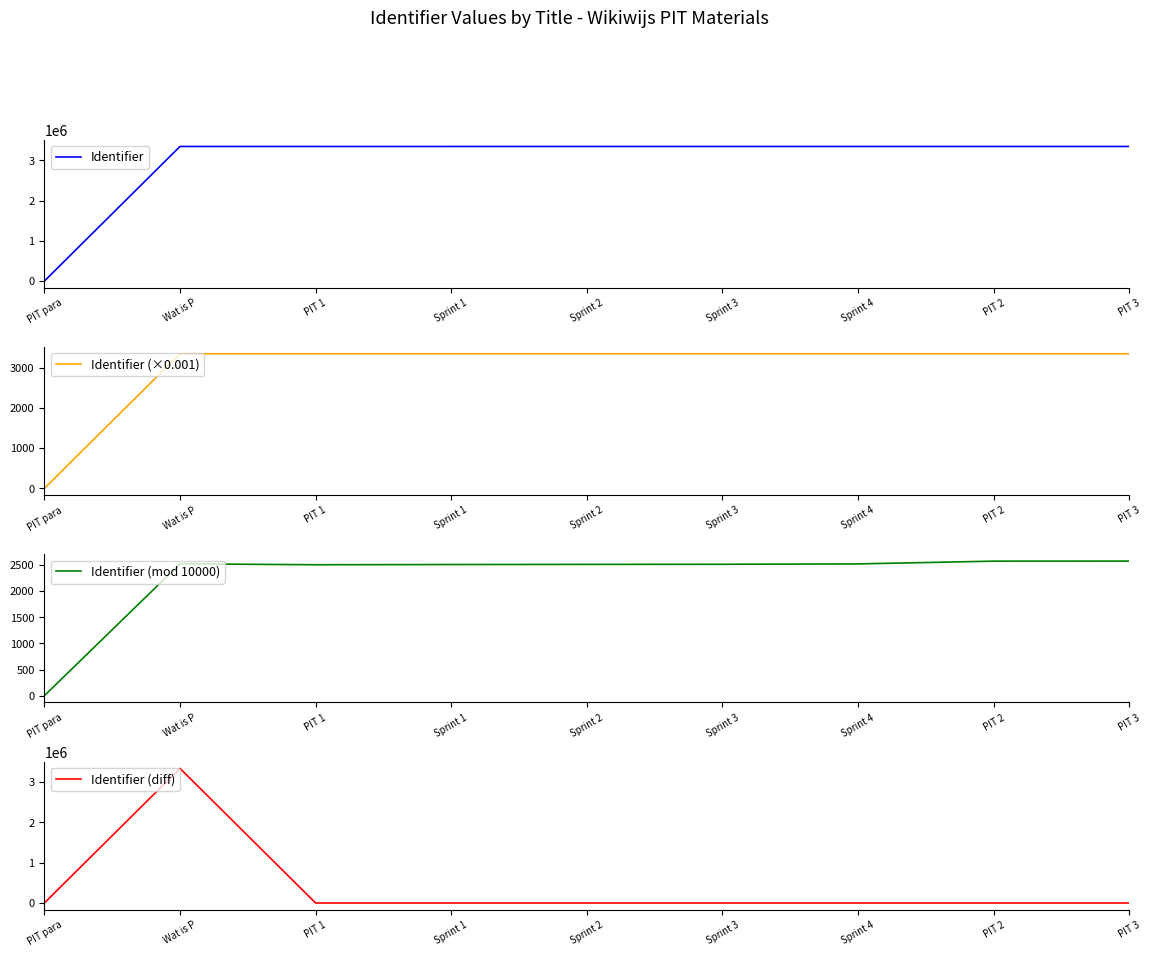

What is the value of the Identifier point at the 8th from the left?

3342574.0